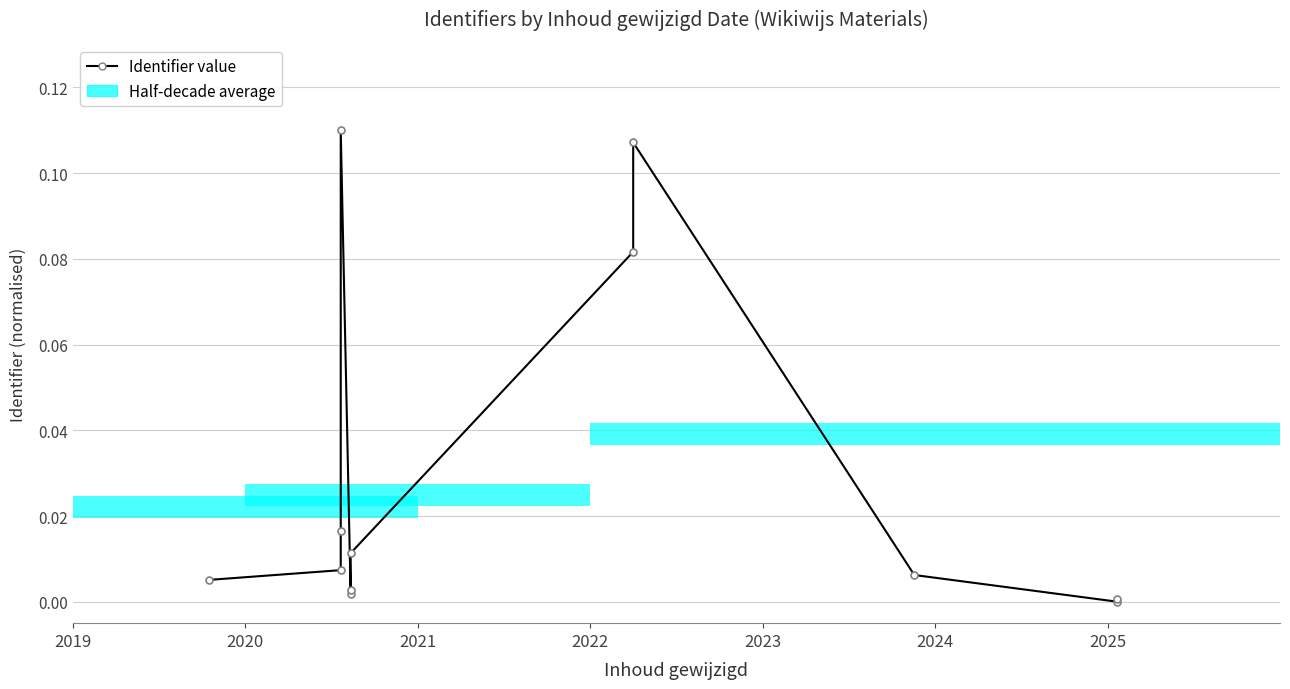

Reading left to right, extract all data points from this chart.

0.0	0.0	0.0	0.1	0.0	0.0	0.0	0.1	0.1	0.0	0.0	0.0